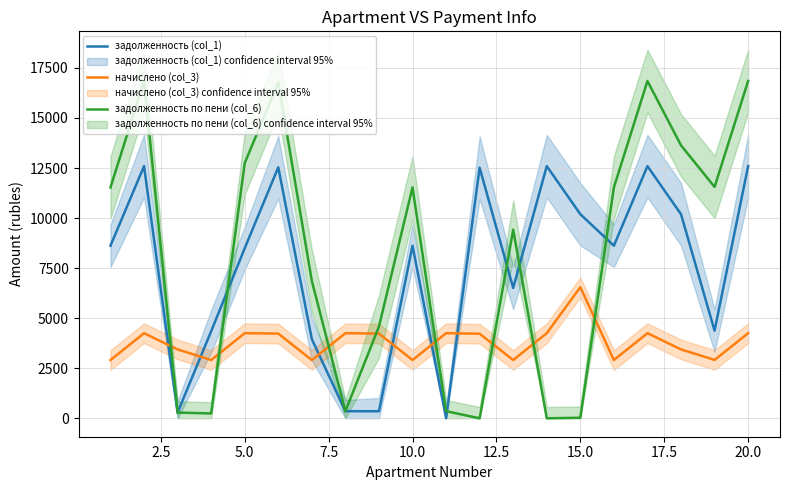

Which series ends up on top after the final intersection of задолженность (col_1) and задолженность по пени (col_6)?

задолженность по пени (col_6)